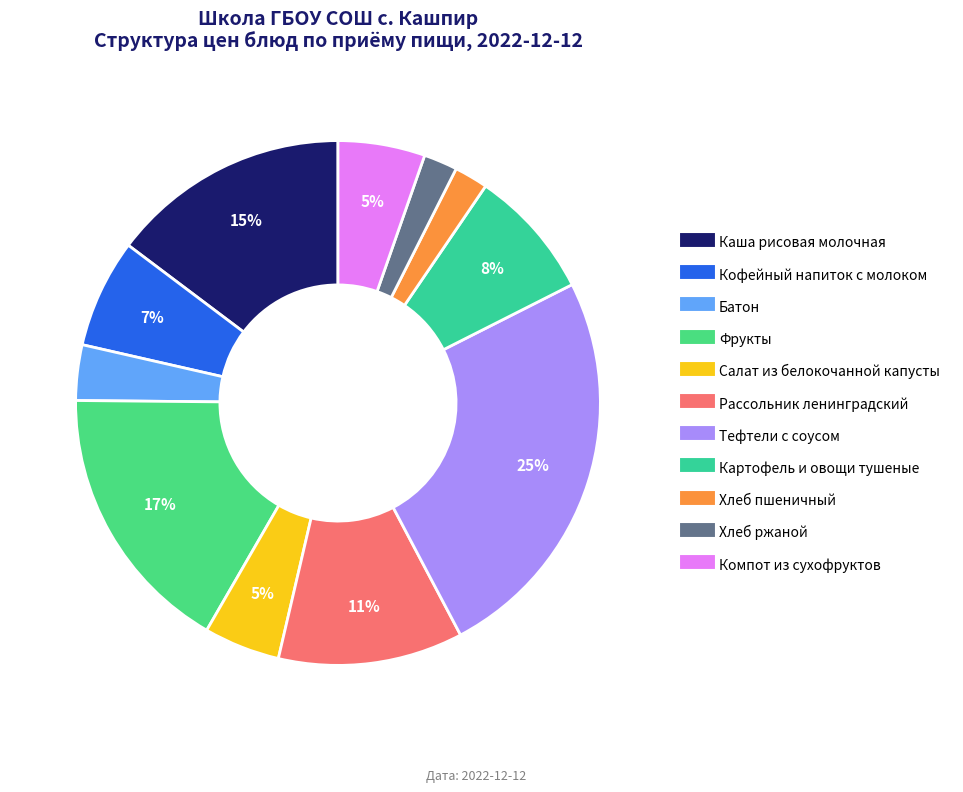

The Рассольник ленинградский slice represents 1% of the pie. True or false?

False